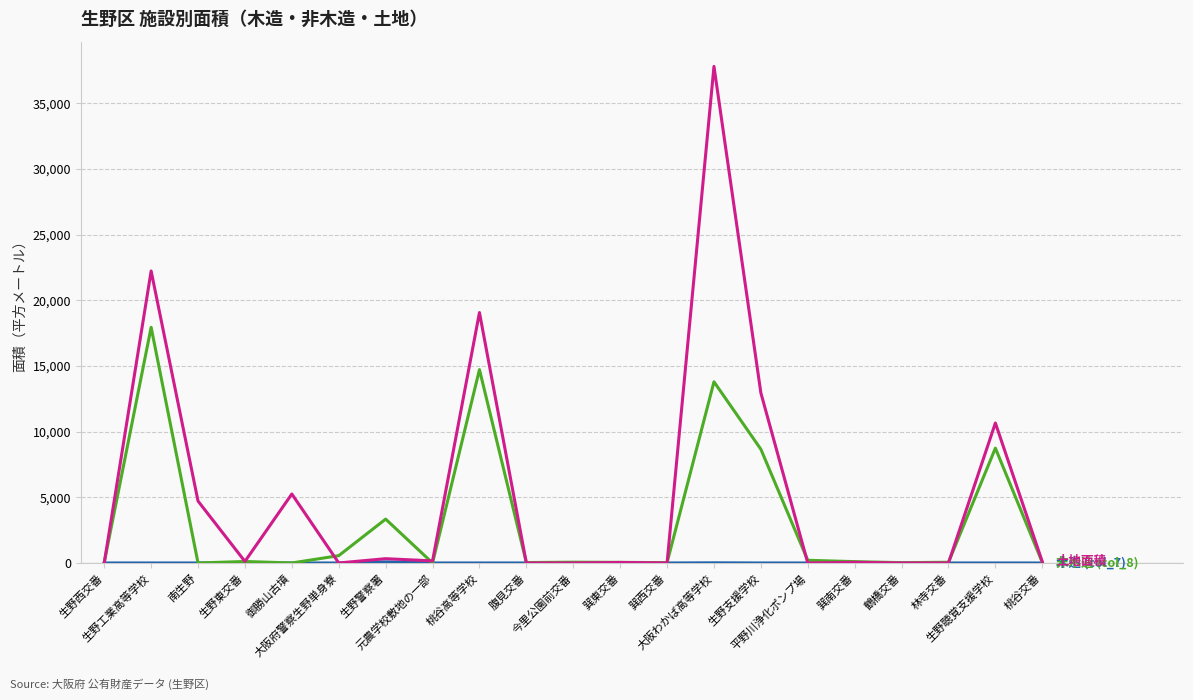

Reading left to right, list all the values displayed in this chart.

木造 (col_7): 生野西交番=0.0	生野工業高等学校=0.0	南生野=0.0	生野東交番=0.0	御勝山古墳=0.0	大阪府警察生野単身寮=0.0	生野警察署=83.1	元農学校敷地の一部=0.0	桃谷高等学校=0.0	腹見交番=0.0	今里公園前交番=0.0	巽東交番=0.0	巽西交番=0.0	大阪わかば高等学校=12.0	生野支援学校=0.0	平野川浄化ポンプ場=0.0	巽南交番=0.0	鶴橋交番=0.0	林寺交番=0.0	生野聴覚支援学校=0.0	桃谷交番=0.0
非木造 (col_8): 生野西交番=36.1	生野工業高等学校=17943.4	南生野=0.0	生野東交番=113.2	御勝山古墳=0.0	大阪府警察生野単身寮=557.9	生野警察署=3339.9	元農学校敷地の一部=0.0	桃谷高等学校=14722.5	腹見交番=32.5	今里公園前交番=60.0	巽東交番=46.4	巽西交番=26.1	大阪わかば高等学校=13794.0	生野支援学校=8658.4	平野川浄化ポンプ場=205.0	巽南交番=101.8	鶴橋交番=23.8	林寺交番=55.0	生野聴覚支援学校=8742.4	桃谷交番=43.5
土地面積: 生野西交番=0.0	生野工業高等学校=22232.7	南生野=4712.0	生野東交番=118.4	御勝山古墳=5252.9	大阪府警察生野単身寮=0.0	生野警察署=327.1	元農学校敷地の一部=158.2	桃谷高等学校=19067.0	腹見交番=0.0	今里公園前交番=0.0	巽東交番=39.7	巽西交番=0.0	大阪わかば高等学校=37810.0	生野支援学校=12947.0	平野川浄化ポンプ場=0.0	巽南交番=49.6	鶴橋交番=0.0	林寺交番=0.0	生野聴覚支援学校=10658.0	桃谷交番=97.0